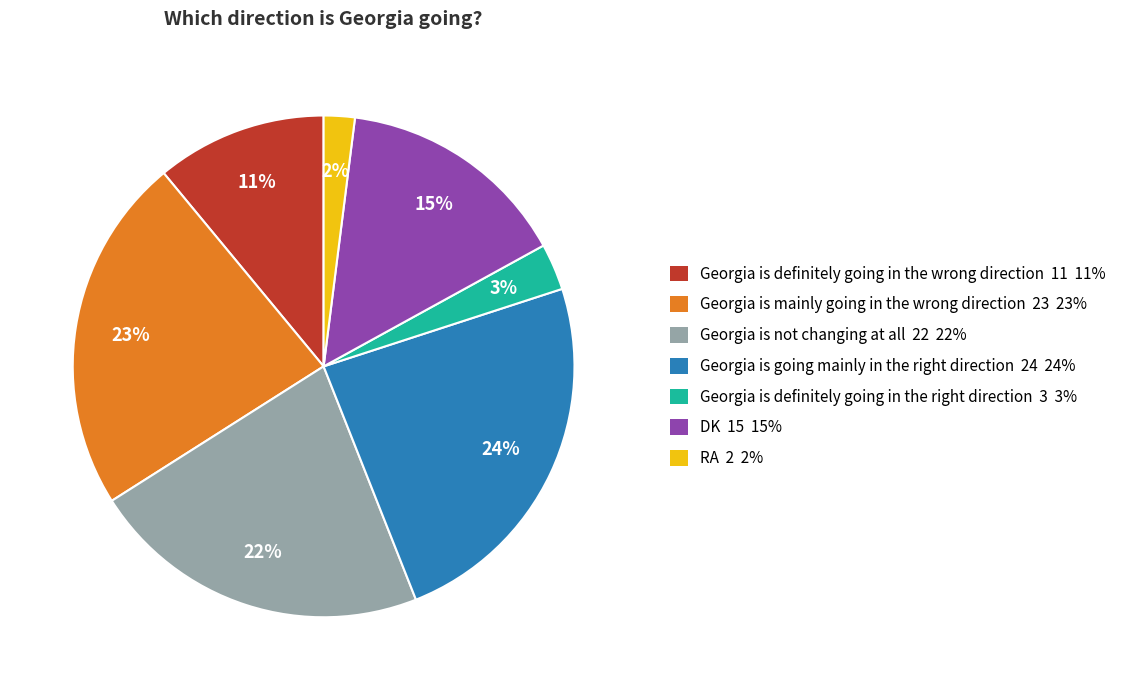

How many slices are in this pie chart?

7